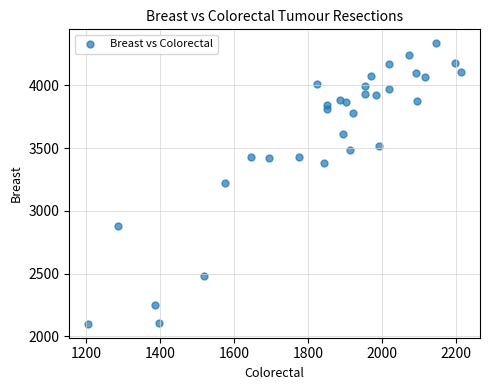

What is the range of X values (max minus min)?

1011